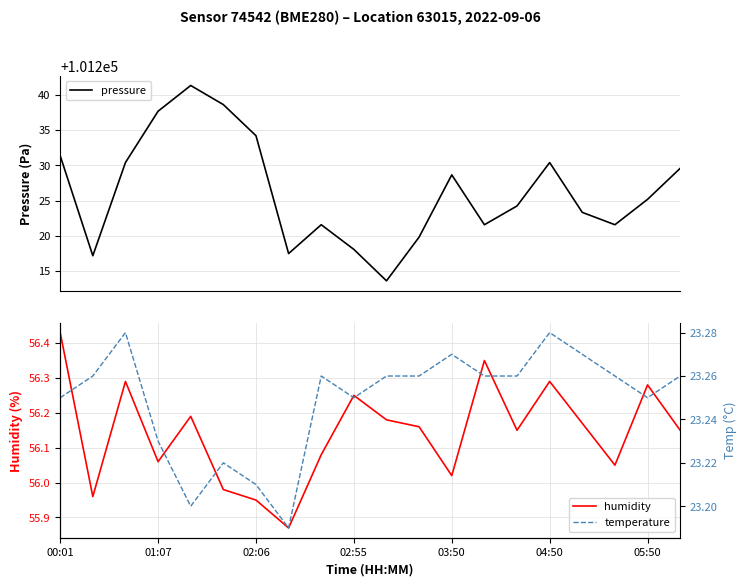

Which series has the widest spread of values?

pressure